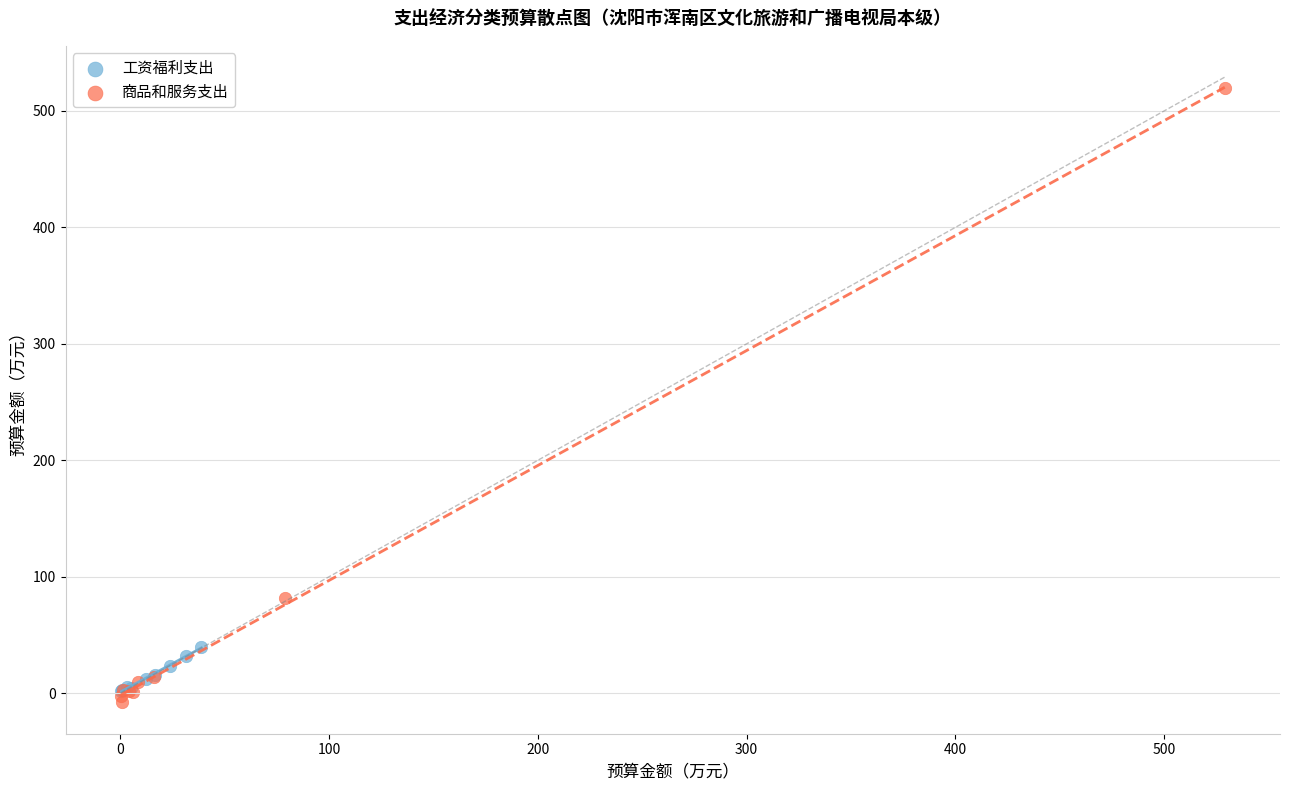

Which series contains the highest Y value?

商品和服务支出